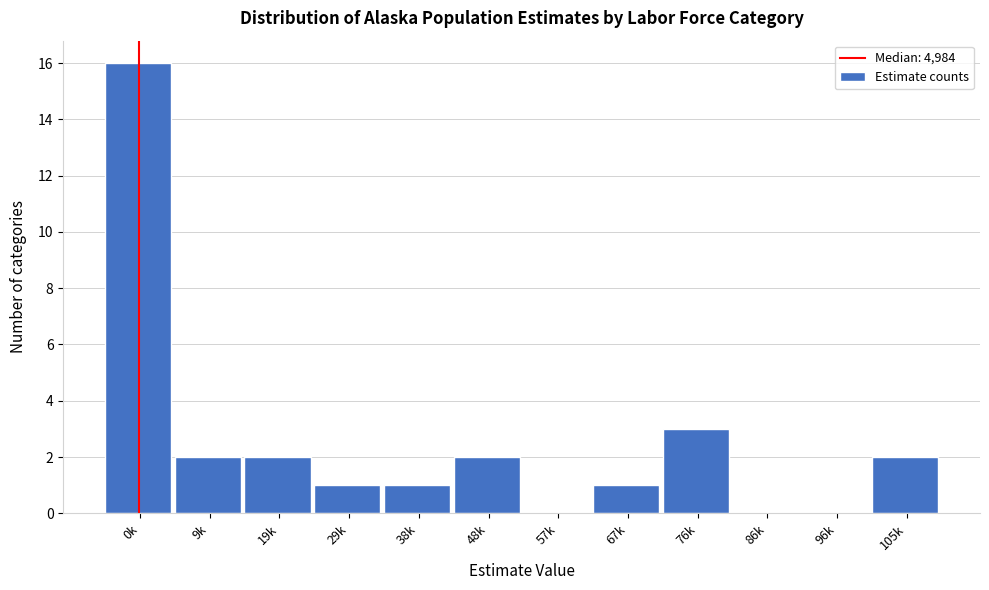

Reading right to left, extract all data points from this chart.

105k=2	96k=0	86k=0	76k=3	67k=1	57k=0	48k=2	38k=1	29k=1	19k=2	9k=2	0k=16